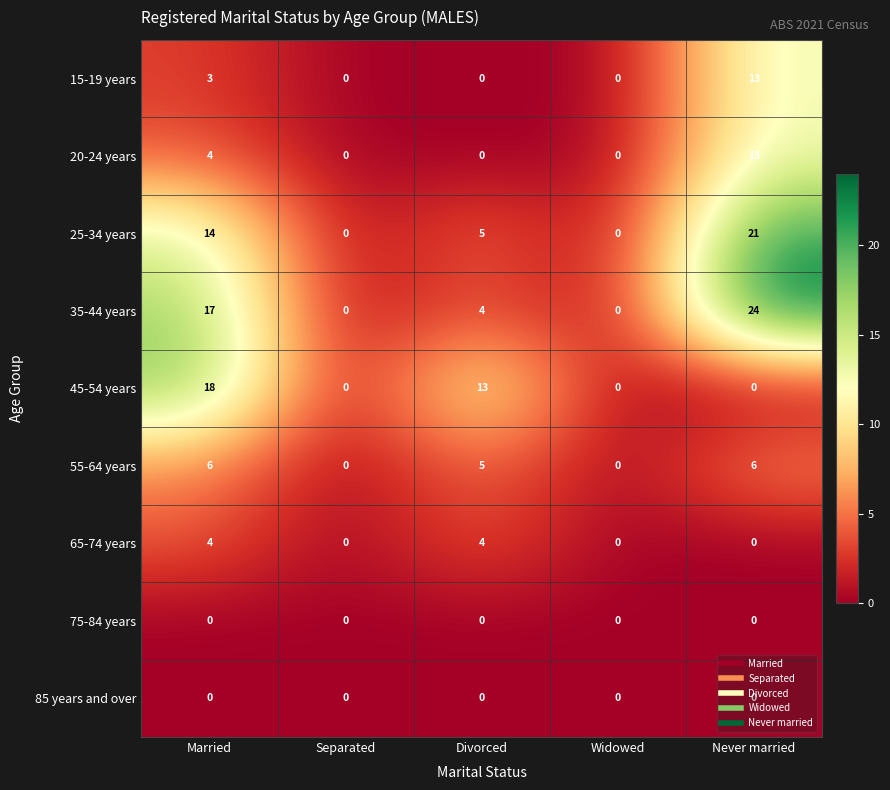

What is the sum of the 55-64 years values at Married and Divorced?

11